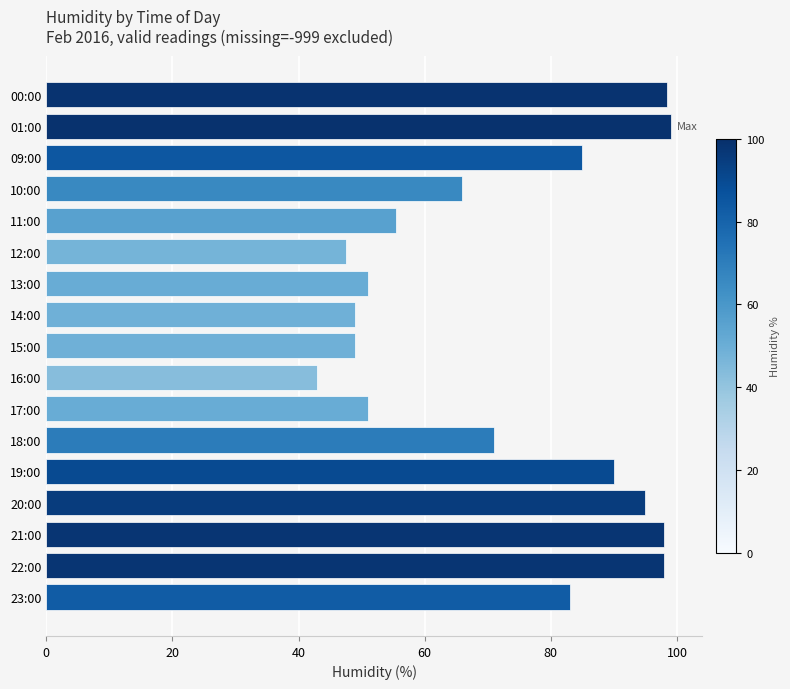

What is the difference between the maximum and minimum values?

56.0